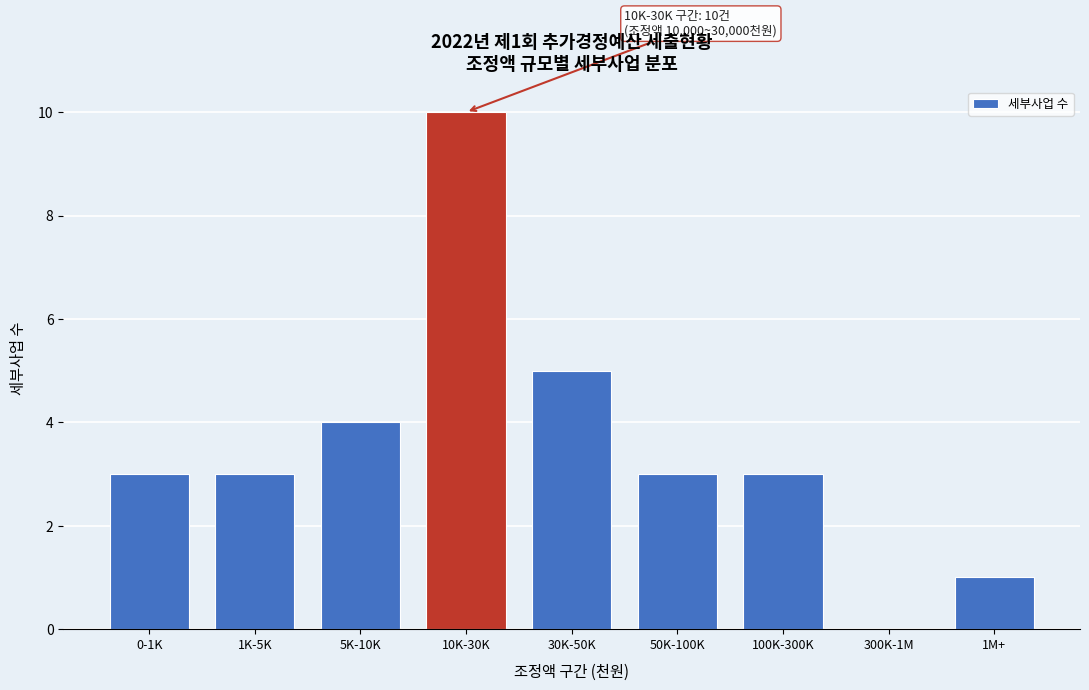

Reading left to right, transcribe all the data shown in this chart.

0-1K=3	1K-5K=3	5K-10K=4	10K-30K=10	30K-50K=5	50K-100K=3	100K-300K=3	300K-1M=0	1M+=1